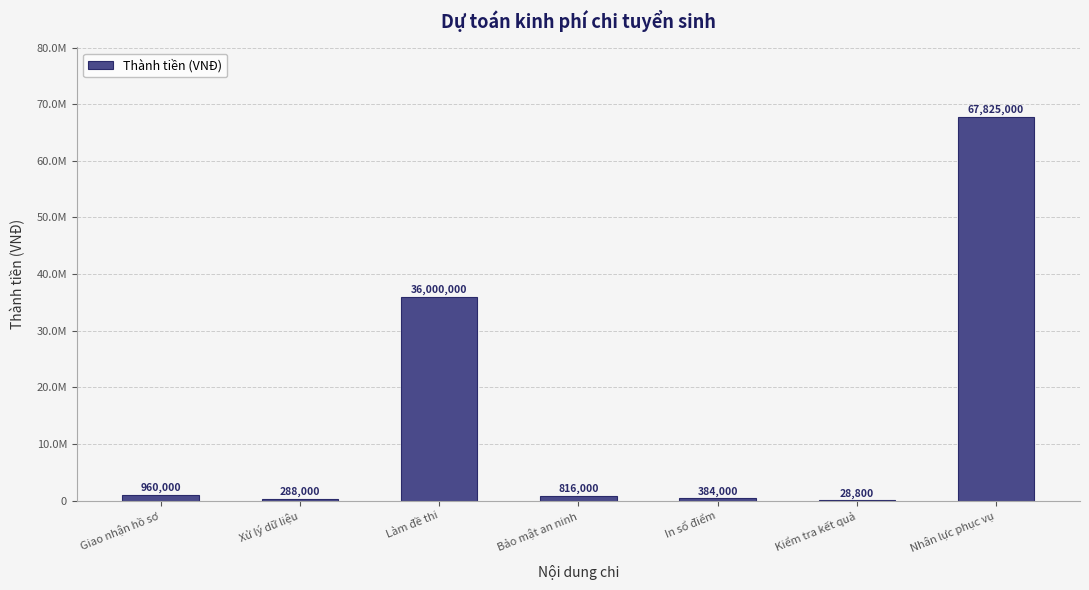

What is the ratio of the value at Bảo mật an ninh to the value at Giao nhận hồ sơ?

0.8